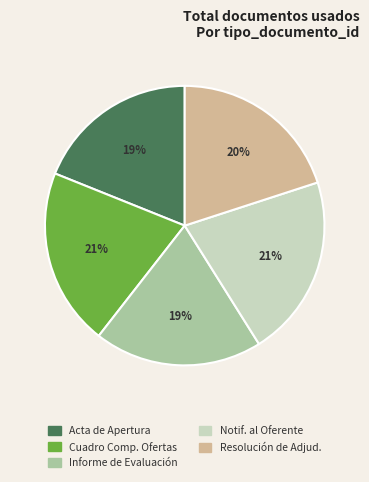

Does any single category account for the majority?

No